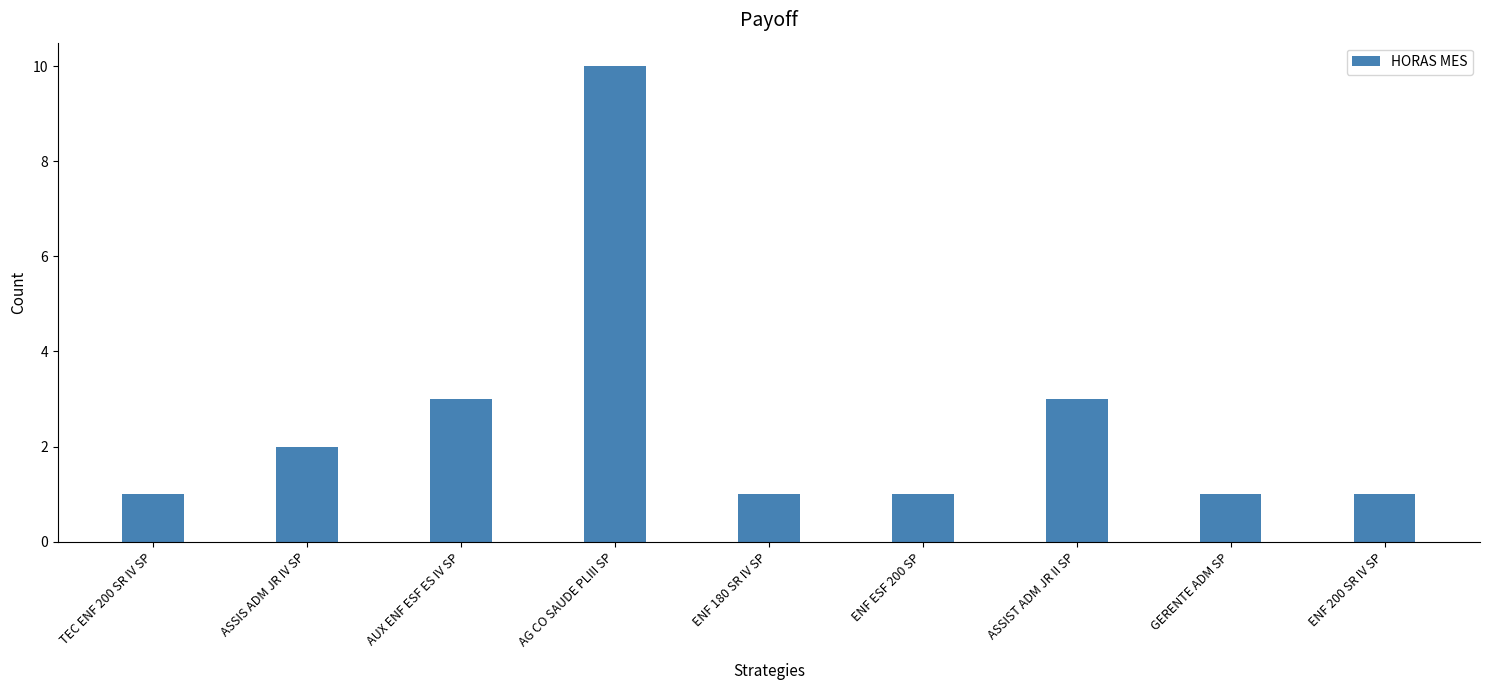

Read the value at ENF 180 SR IV SP.

1